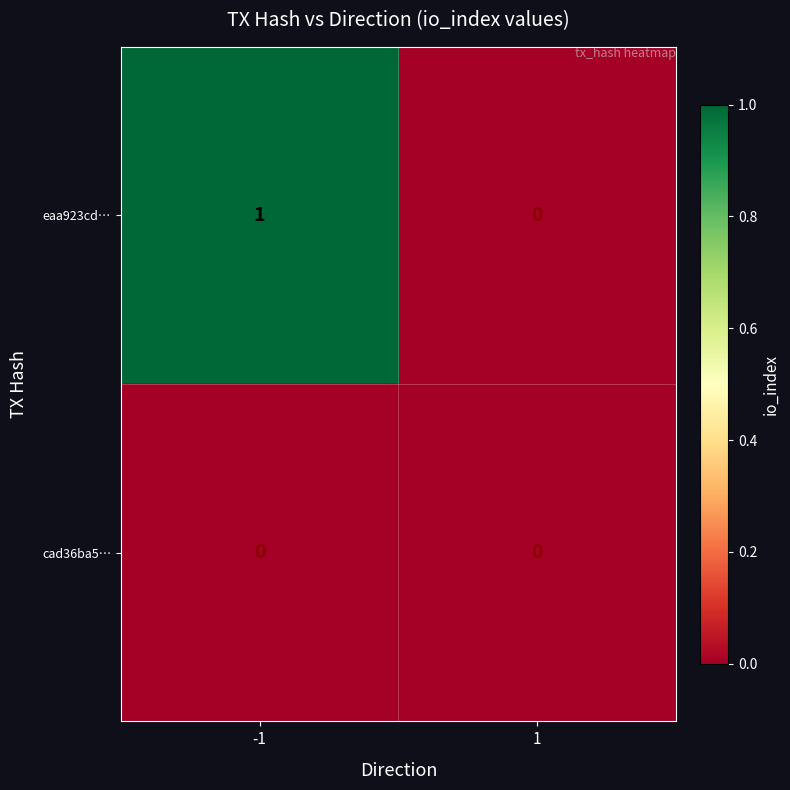

Count the number of categories in the chart.

2